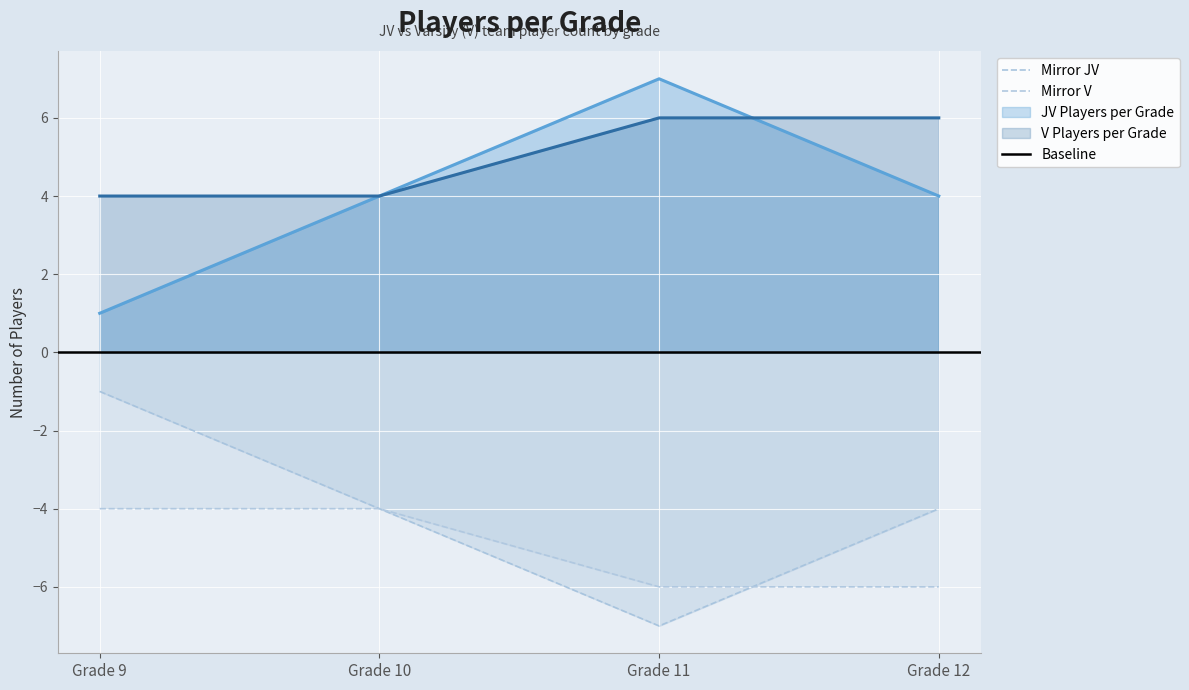

What is the sum of the JV Players per Grade values at Grade 9 and Grade 11?

8